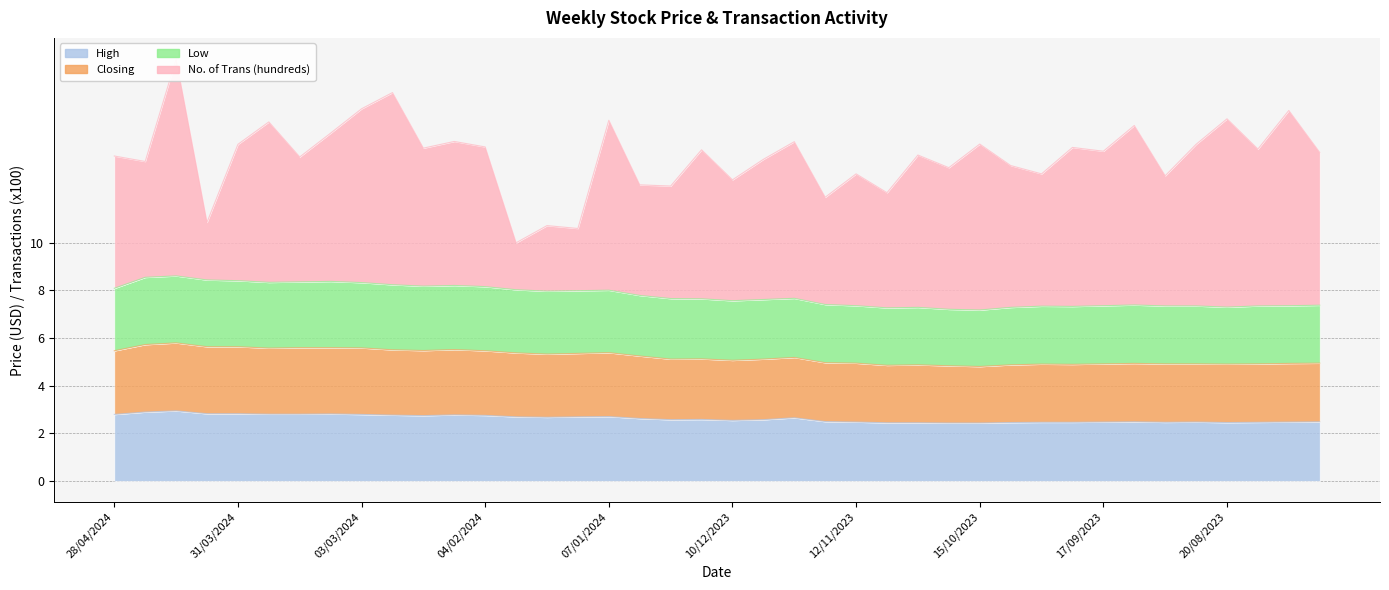

At which category is the sum across all series the highest?

14/04/2024